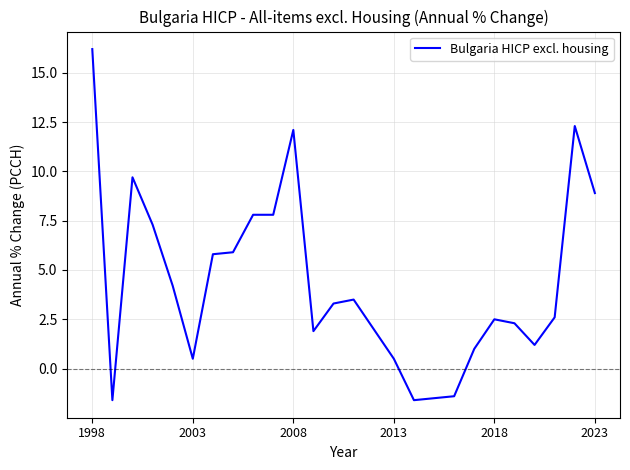

What is the difference between the maximum and minimum values?

17.8